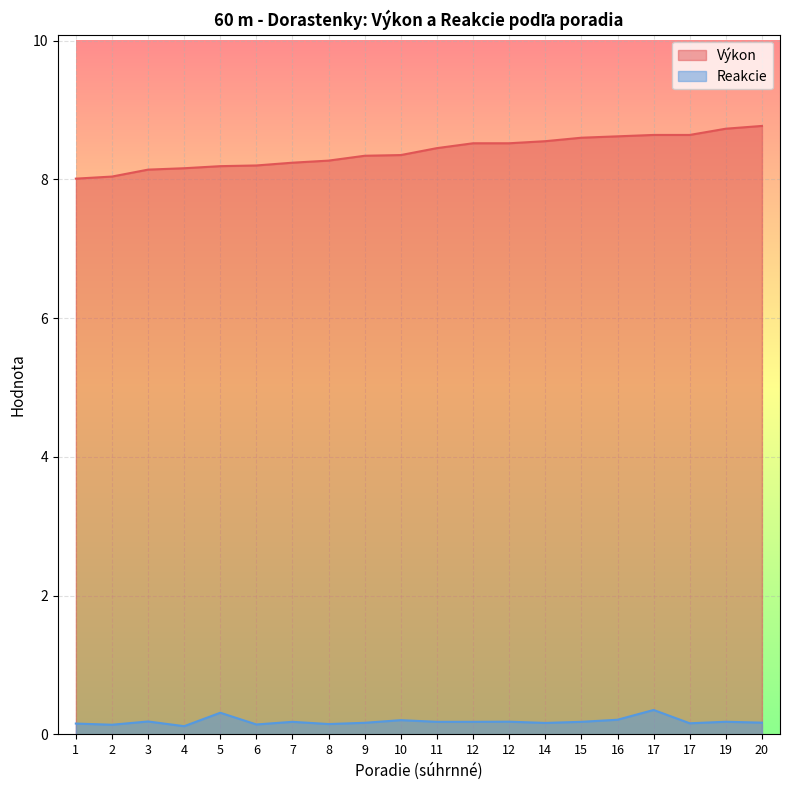

True or false: Reakcie and Výkon cross at least once.

False